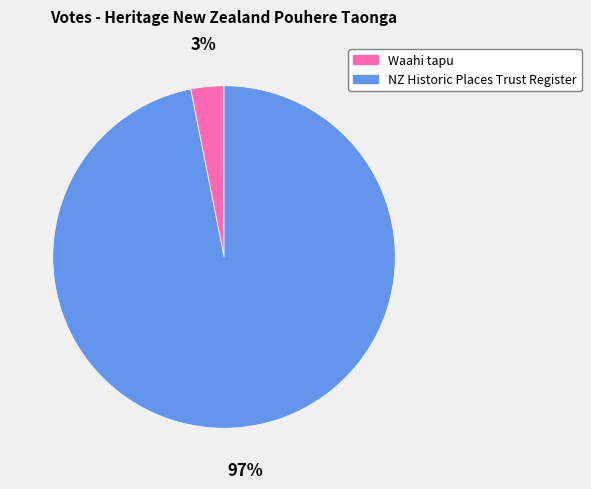

How many segments does this pie chart have?

2